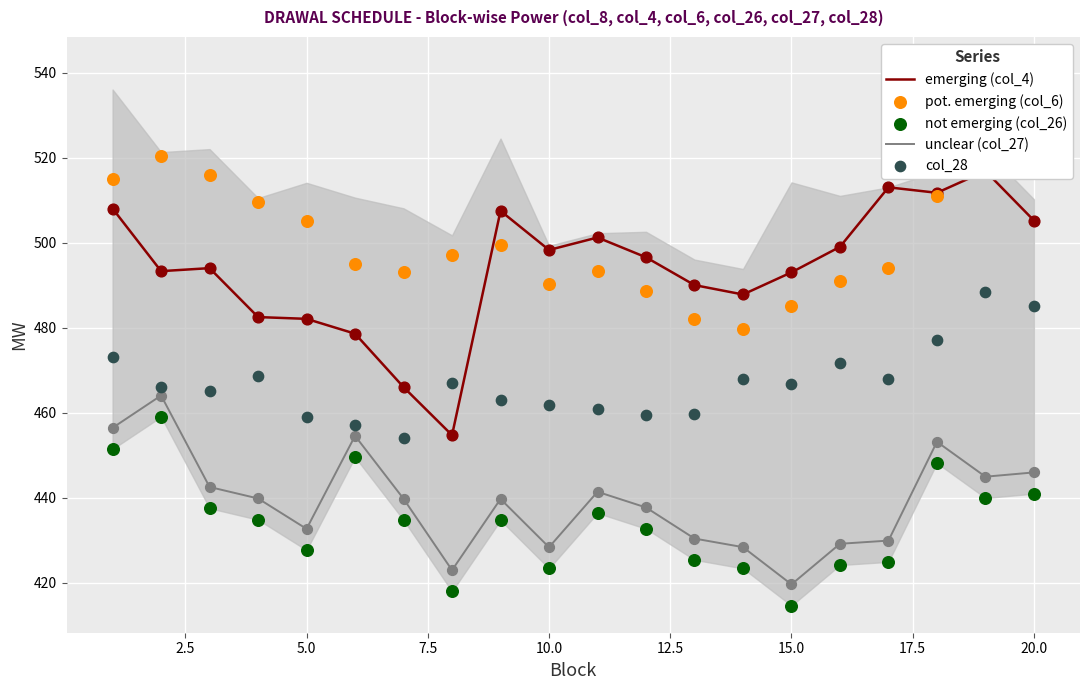

What are all the series names shown in the legend?

emerging (col_4), unclear (col_27), pot. emerging (col_6), not emerging (col_26), col_28